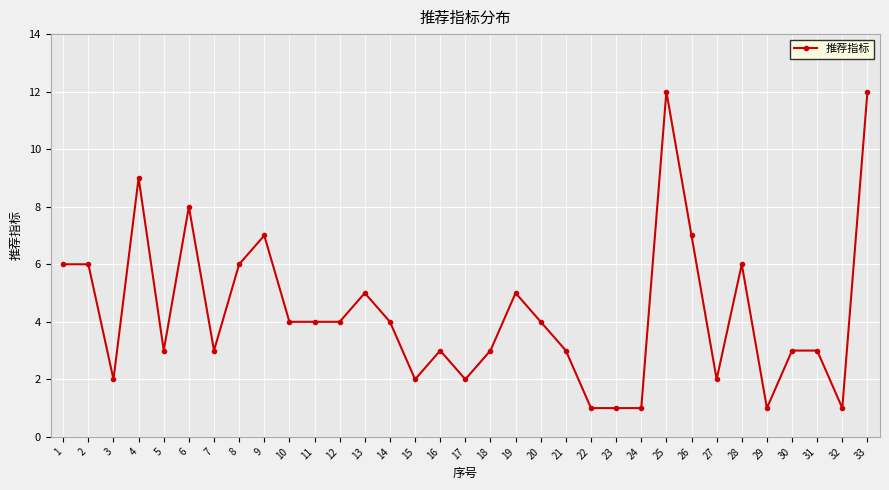

How many categories are shown in the chart?

33